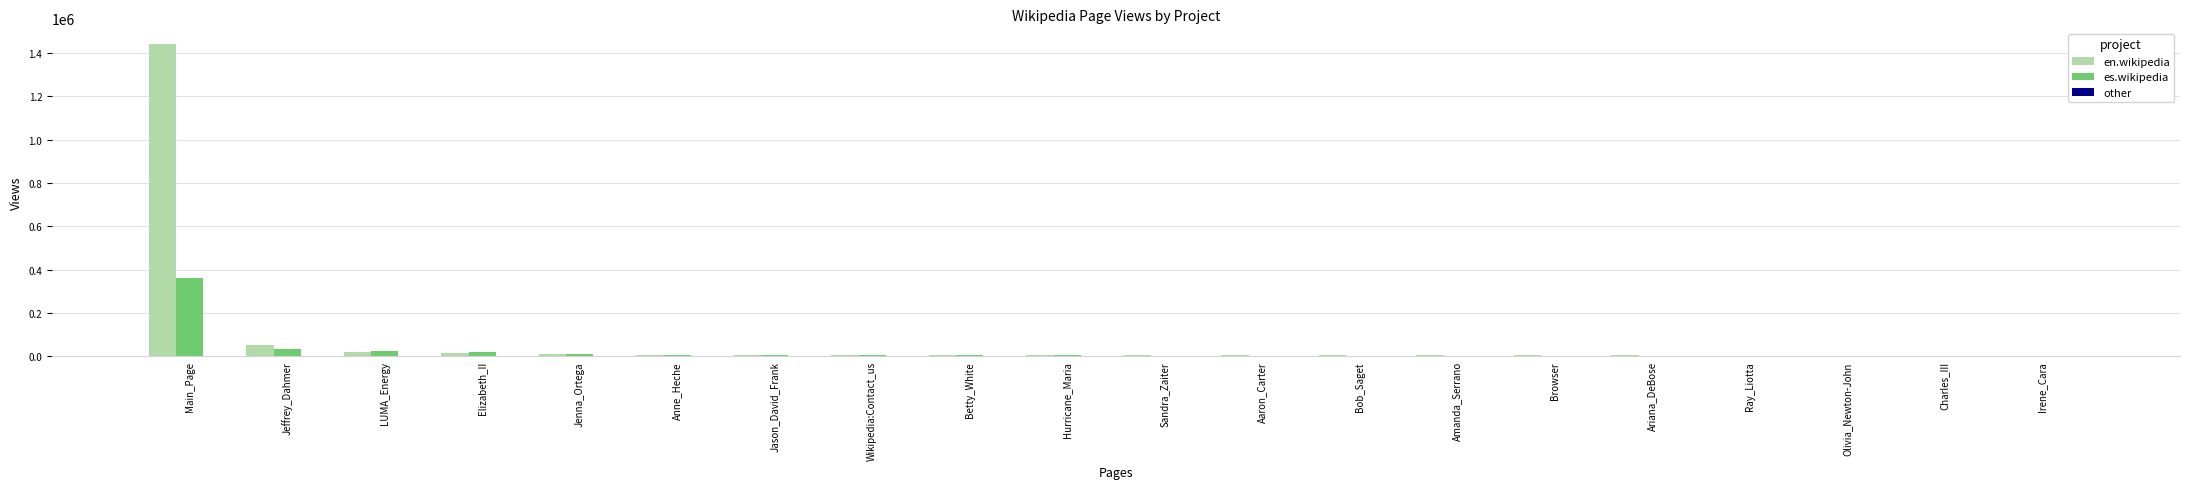

The es.wikipedia series shows 119826 at Charles_III. True or false?

False